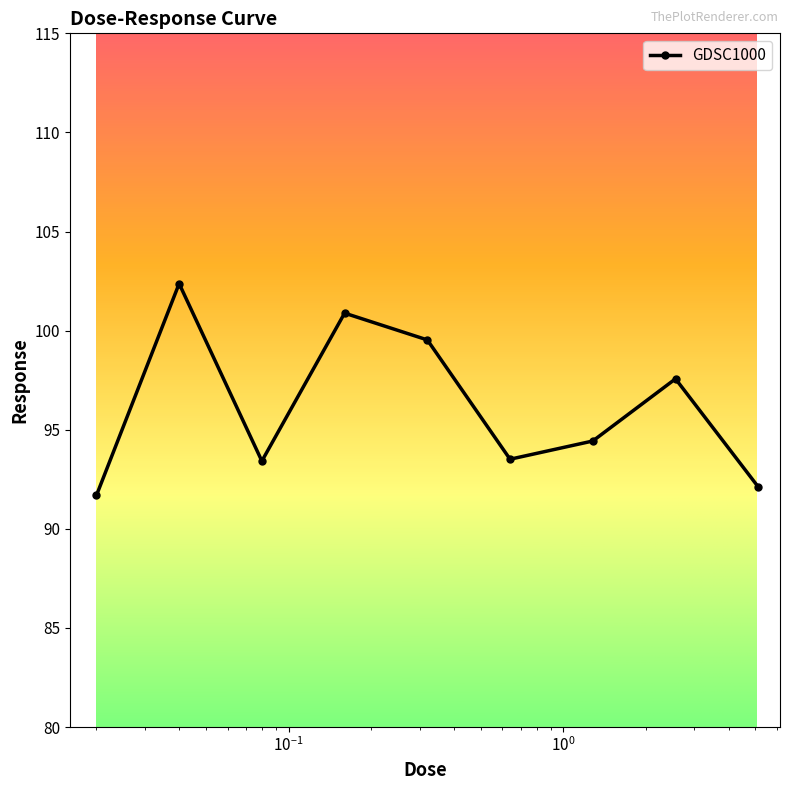

How many interior local valleys (lower than both neighbors) does the data have?

2